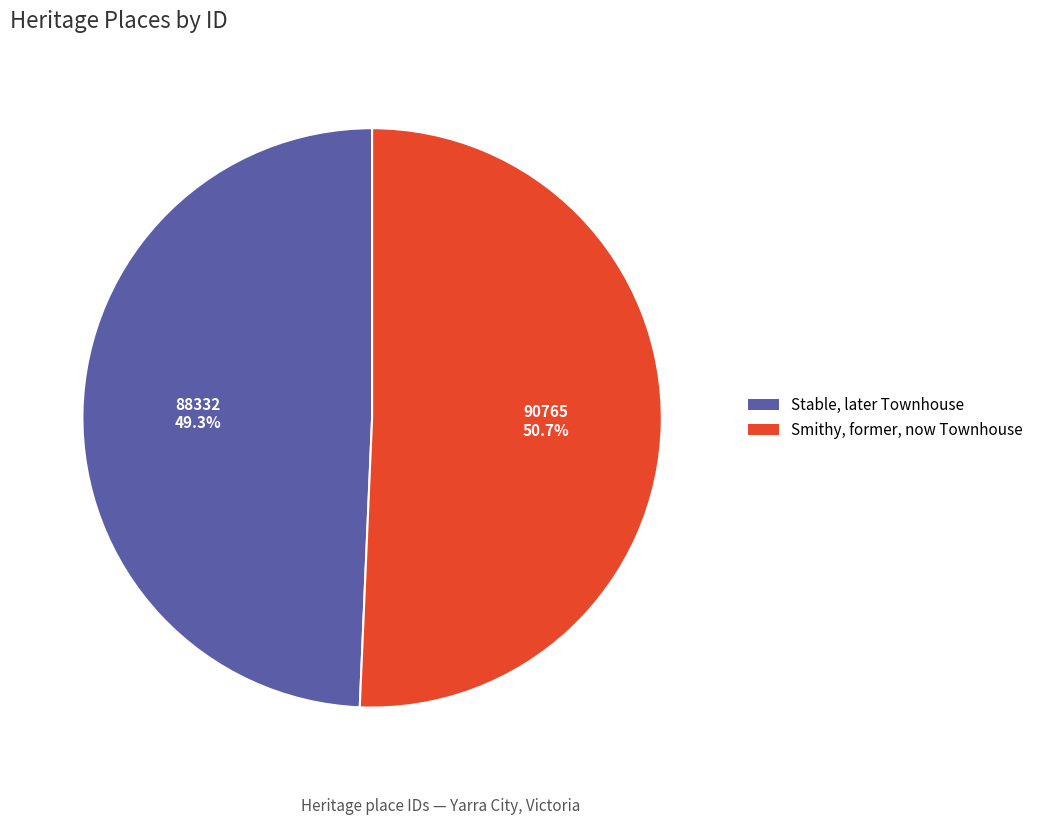

How many slices are in this pie chart?

2